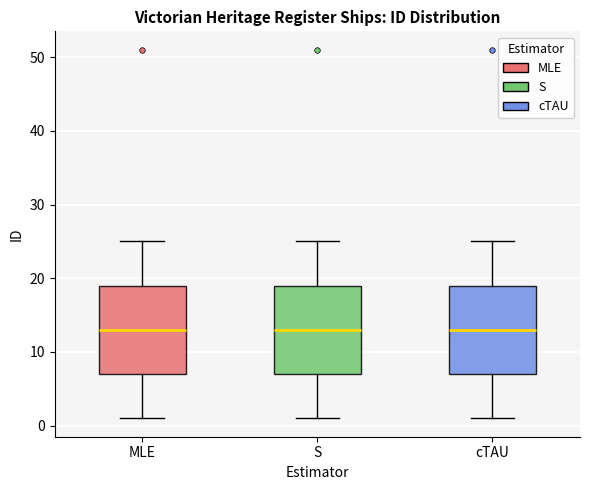

Reading left to right, read every box against the y-axis: the position of its median line, the range the box covers, and the ends of its whiskers. The values are not printed on the chart, so give them approximately, as read against the axis.

MLE: median 13, box 7 to 19, whiskers 1 to 25
S: median 13, box 7 to 19, whiskers 1 to 25
cTAU: median 13, box 7 to 19, whiskers 1 to 25